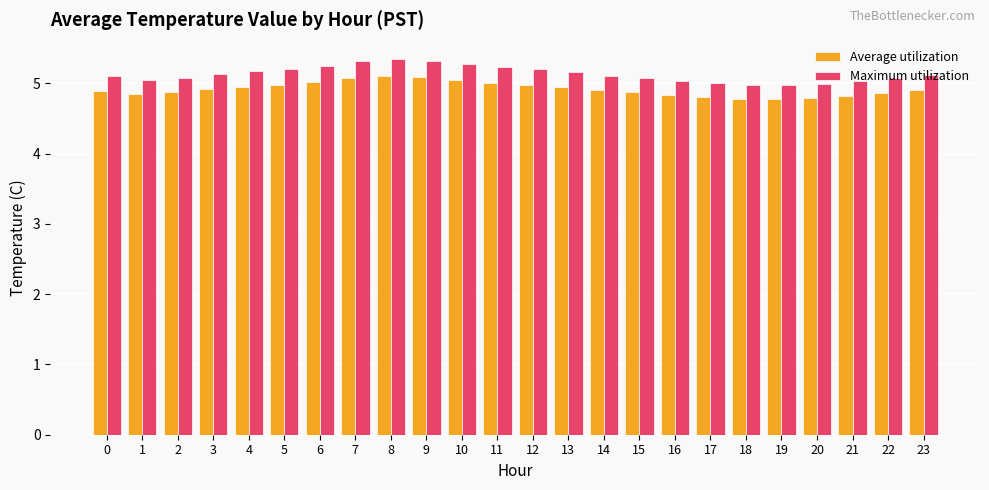

What is the value of the Average utilization bar at the 9th from the left?

5.1